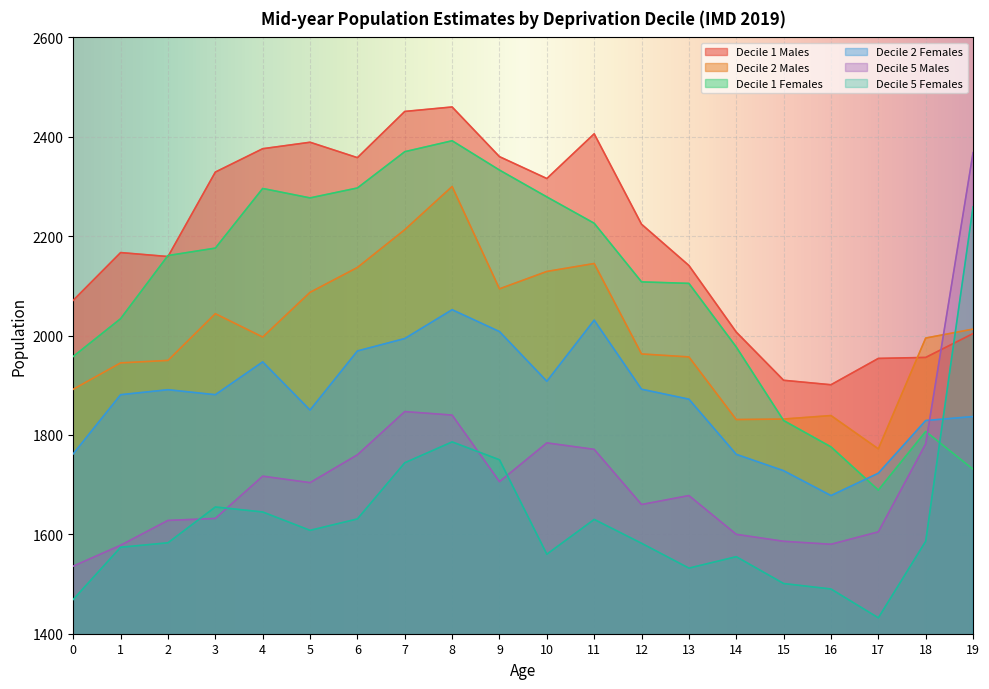

Is it true that Decile 5 Males equals 1133 at 13?

False